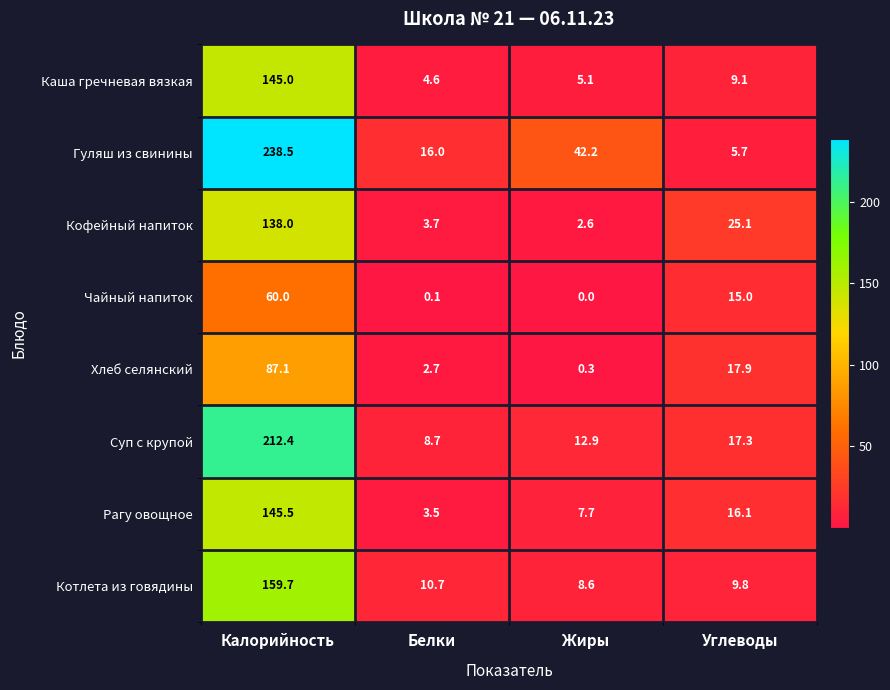

List the series in order of their peak value, highest first.

Гуляш из свинины, Суп с крупой, Котлета из говядины, Рагу овощное, Каша гречневая вязкая, Кофейный напиток, Хлеб селянский, Чайный напиток